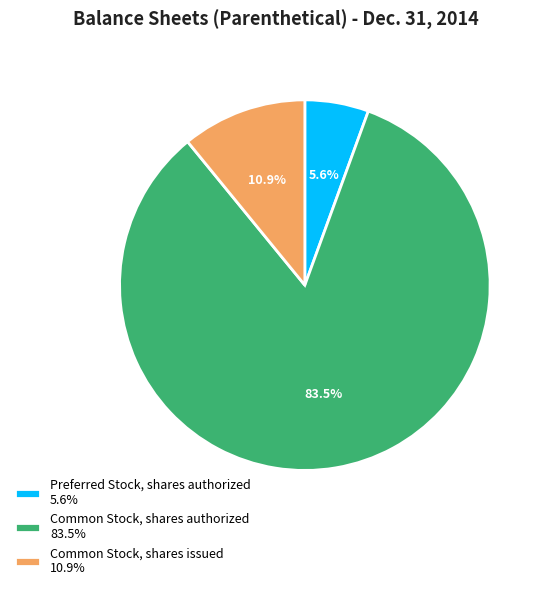

Rank the categories by value from lowest to highest.

Preferred Stock, shares authorized, Common Stock, shares issued, Common Stock, shares authorized